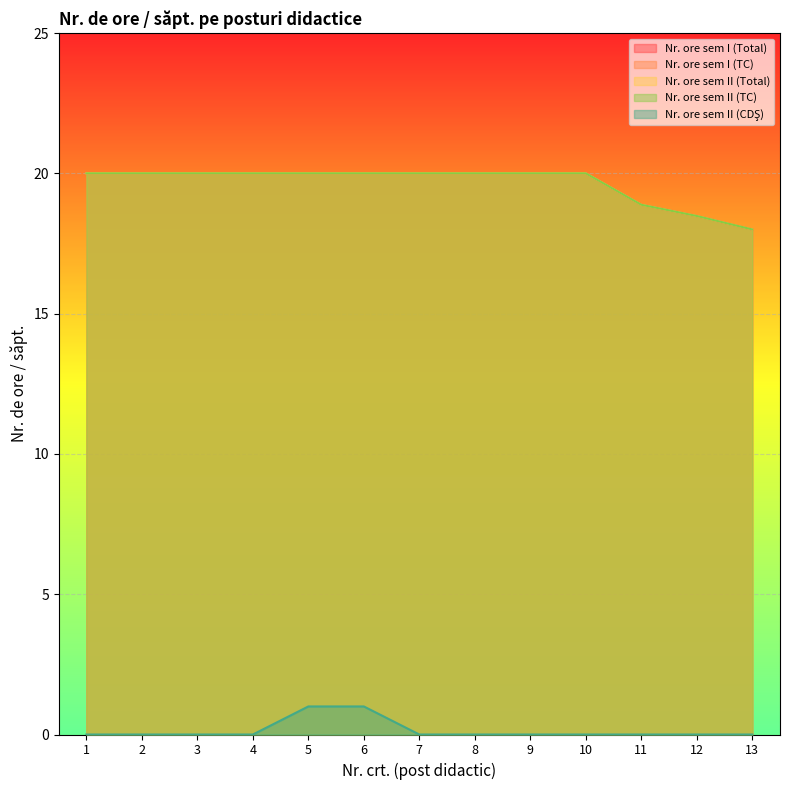

What is the average value of the Nr. ore sem I (TC) series?

19.6